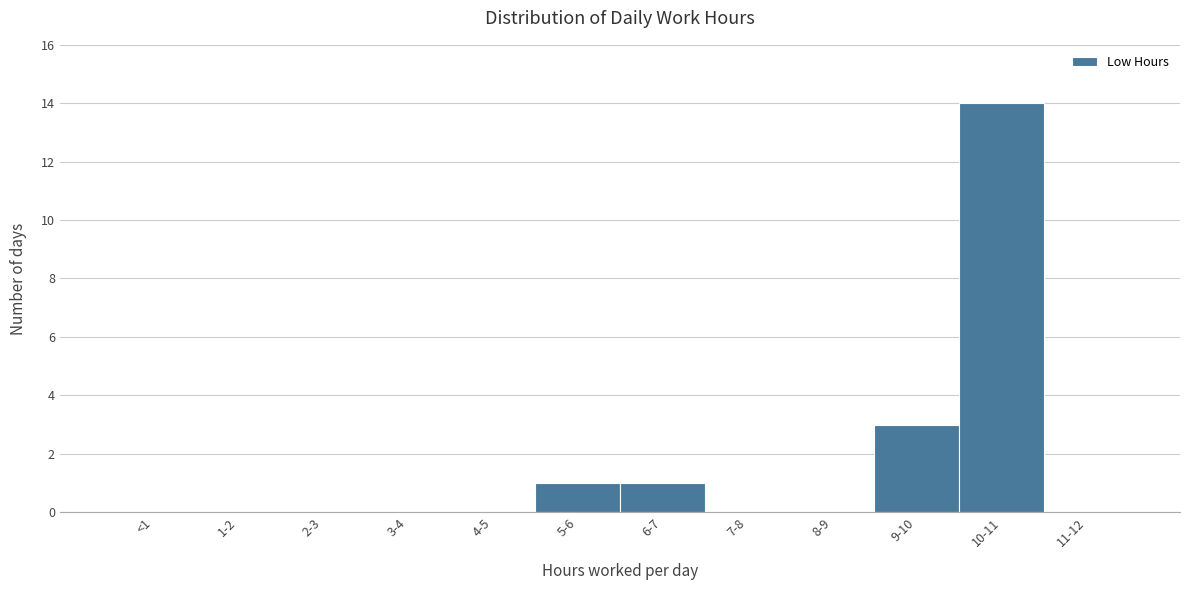

Reading left to right, extract all data points from this chart.

<1=0	1-2=0	2-3=0	3-4=0	4-5=0	5-6=1	6-7=1	7-8=0	8-9=0	9-10=3	10-11=14	11-12=0